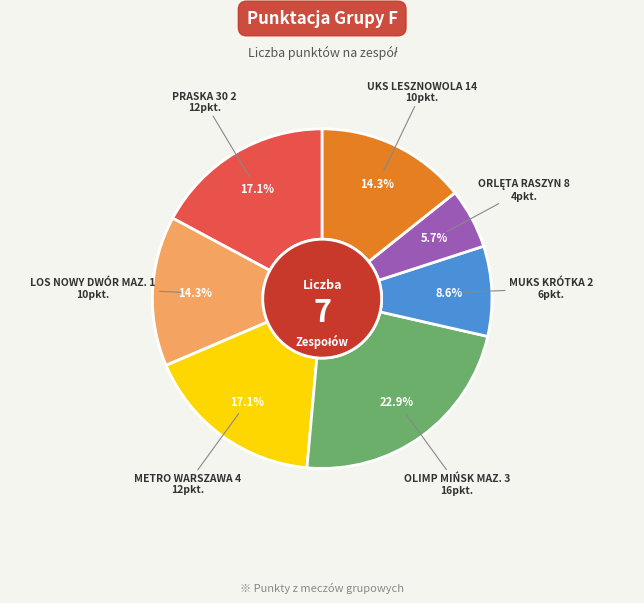

Is there a majority slice in this chart?

No